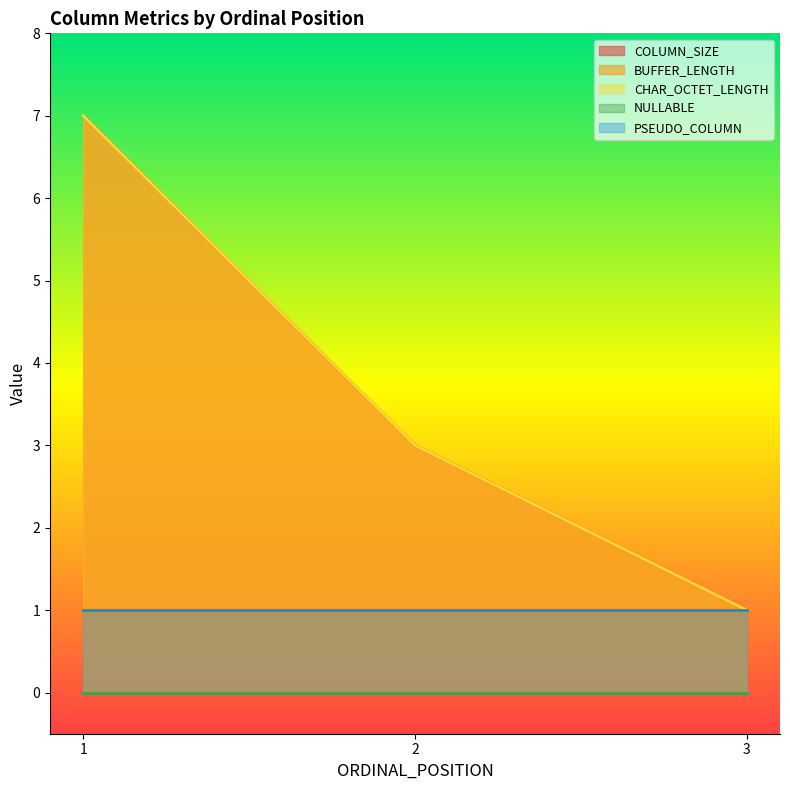

What is the value of the CHAR_OCTET_LENGTH point at the 3rd from the left?

1